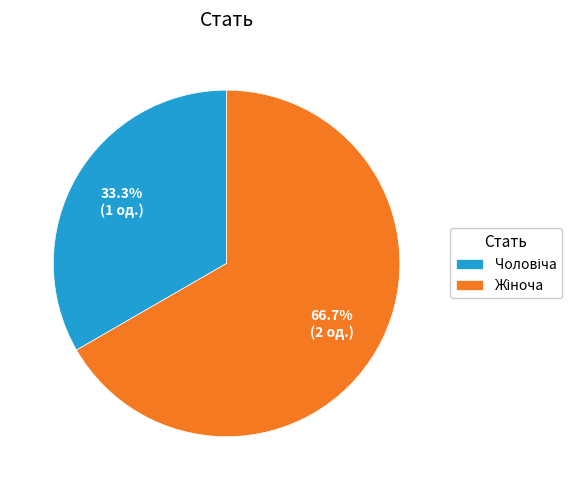

Is there a majority slice in this chart?

Yes